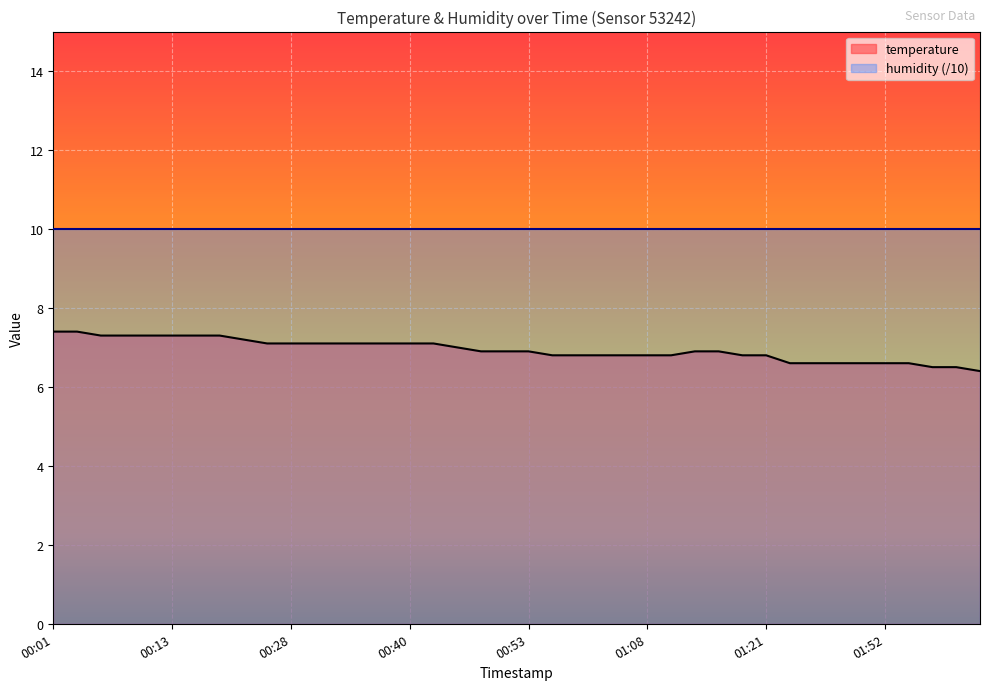

The chart shows a value of 6.9 at 01:16. True or false?

True